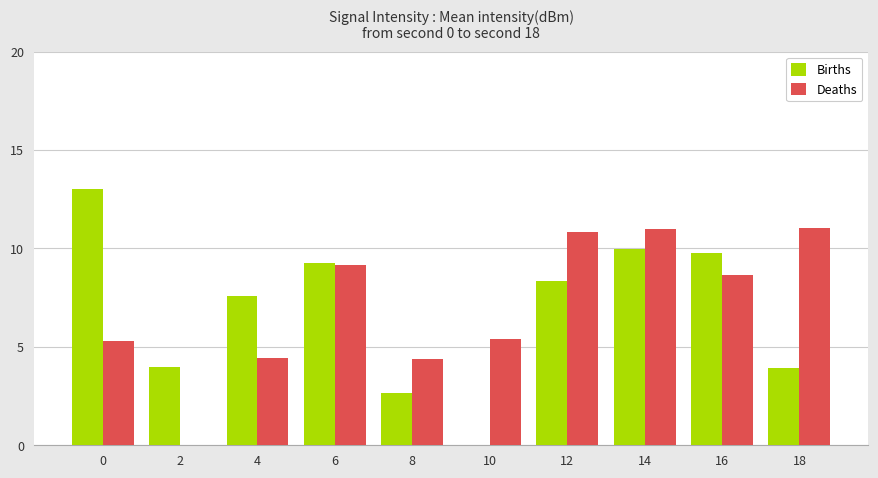

What is the maximum value for Births?

13.0